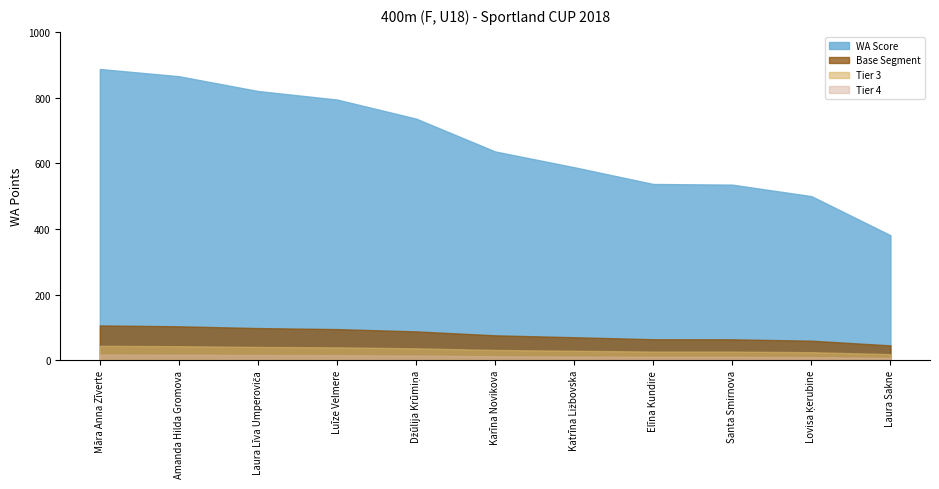

What is the maximum value shown in the chart?

887.0